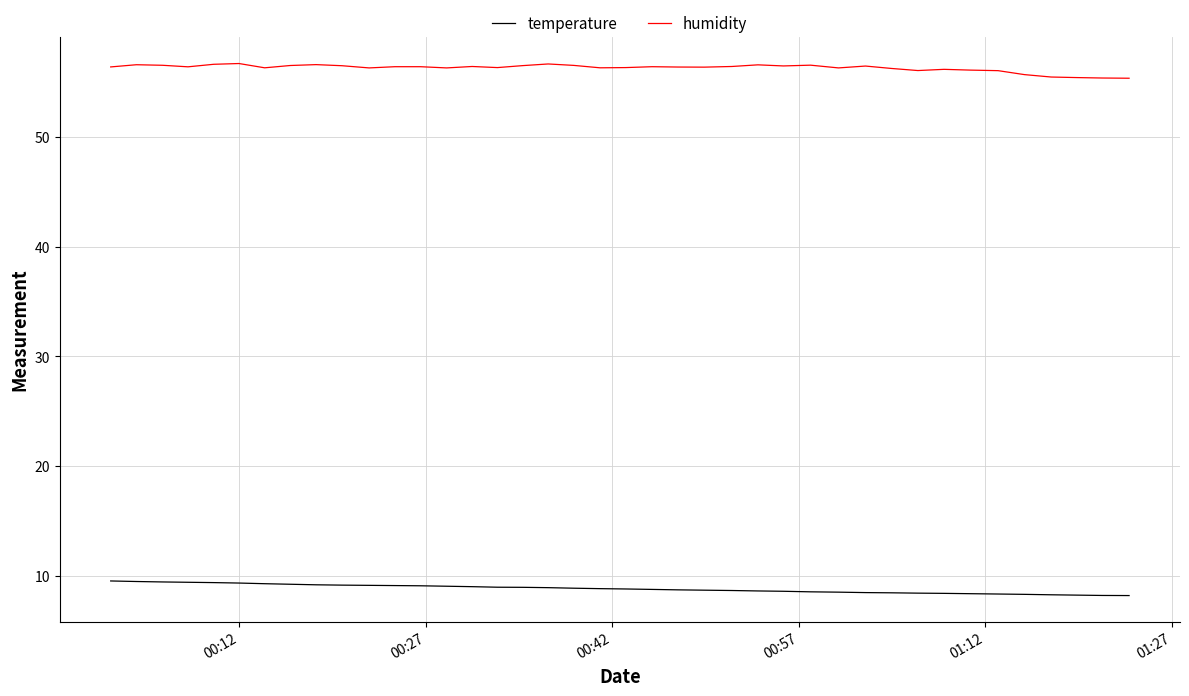

What is the difference between the maximum and minimum values in the temperature series?

1.3